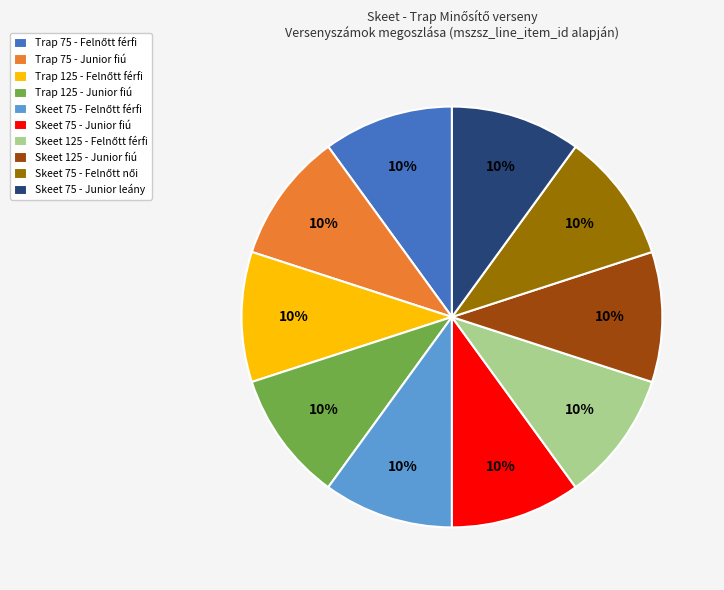

What percentage is the Skeet 75 - Junior leány slice, to the nearest percent?

10%